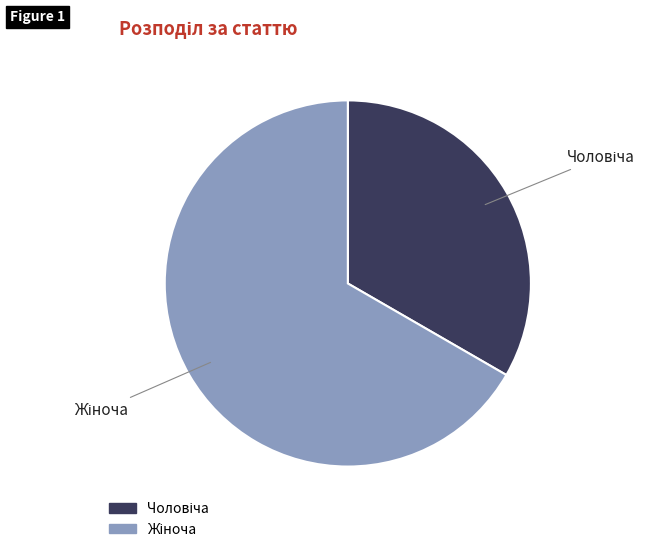

Is there a majority slice in this chart?

Yes